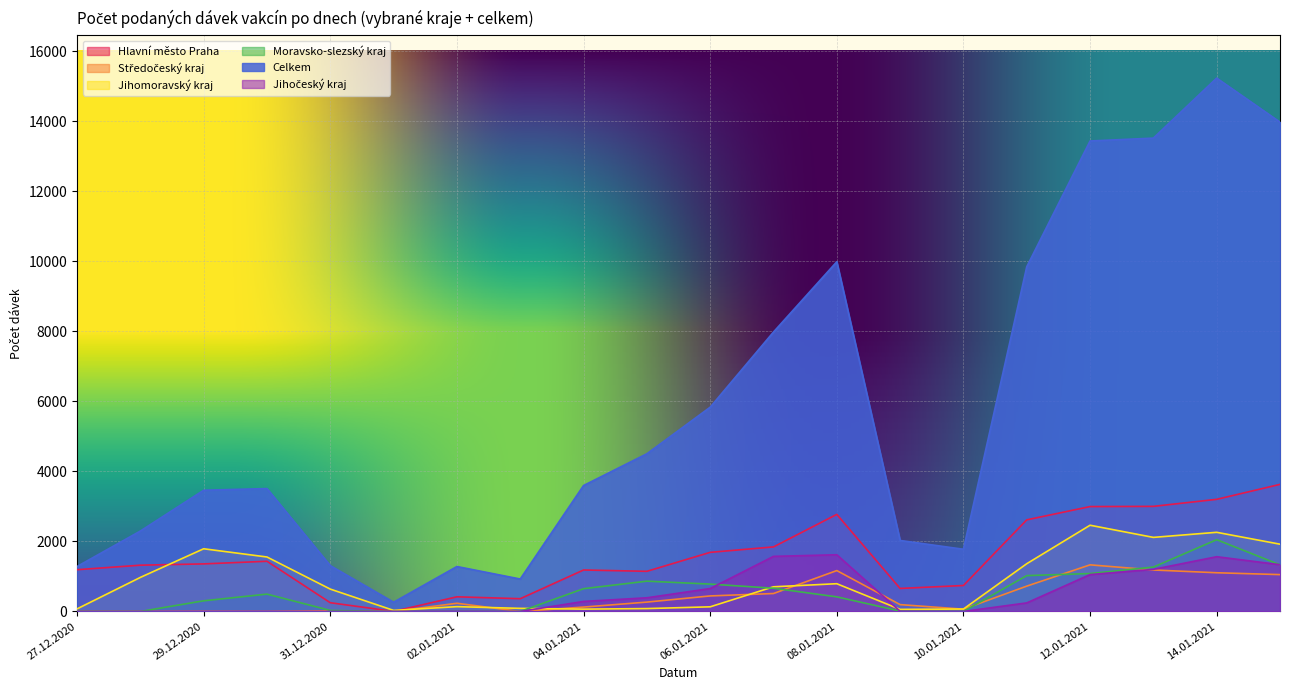

How many data points does each series have?

20